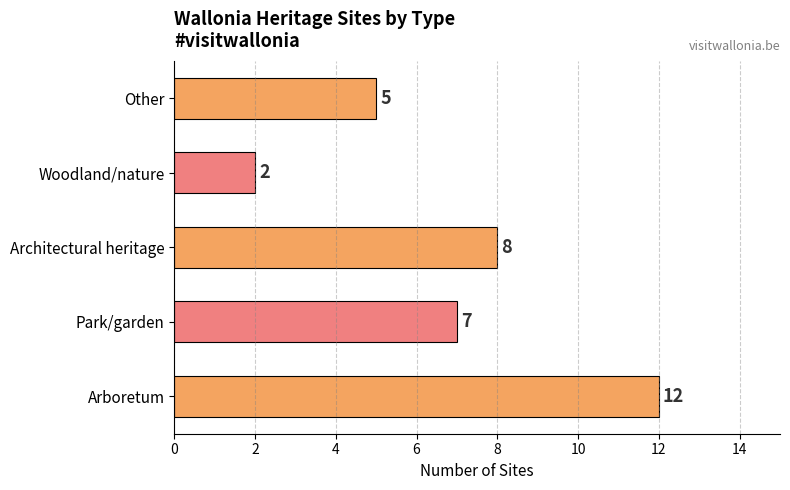

What value does the data have at Other?

5